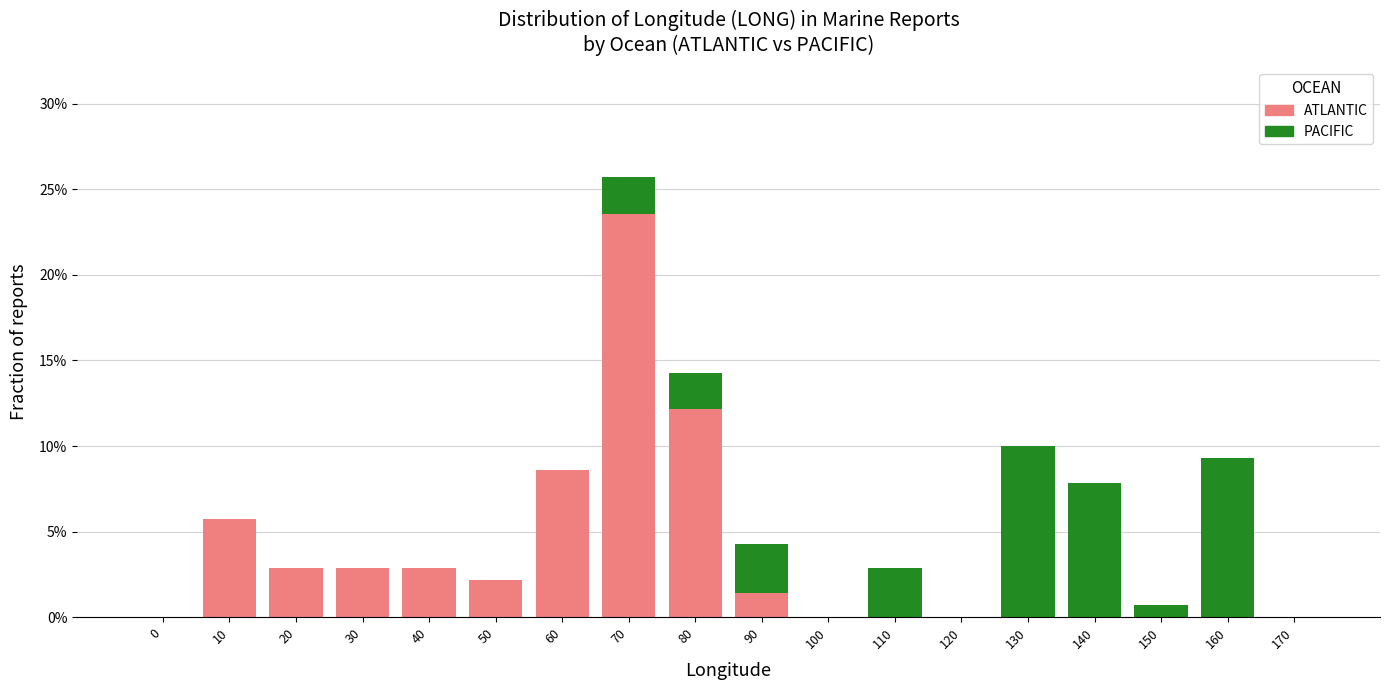

Read the ATLANTIC value at 40.

2.9